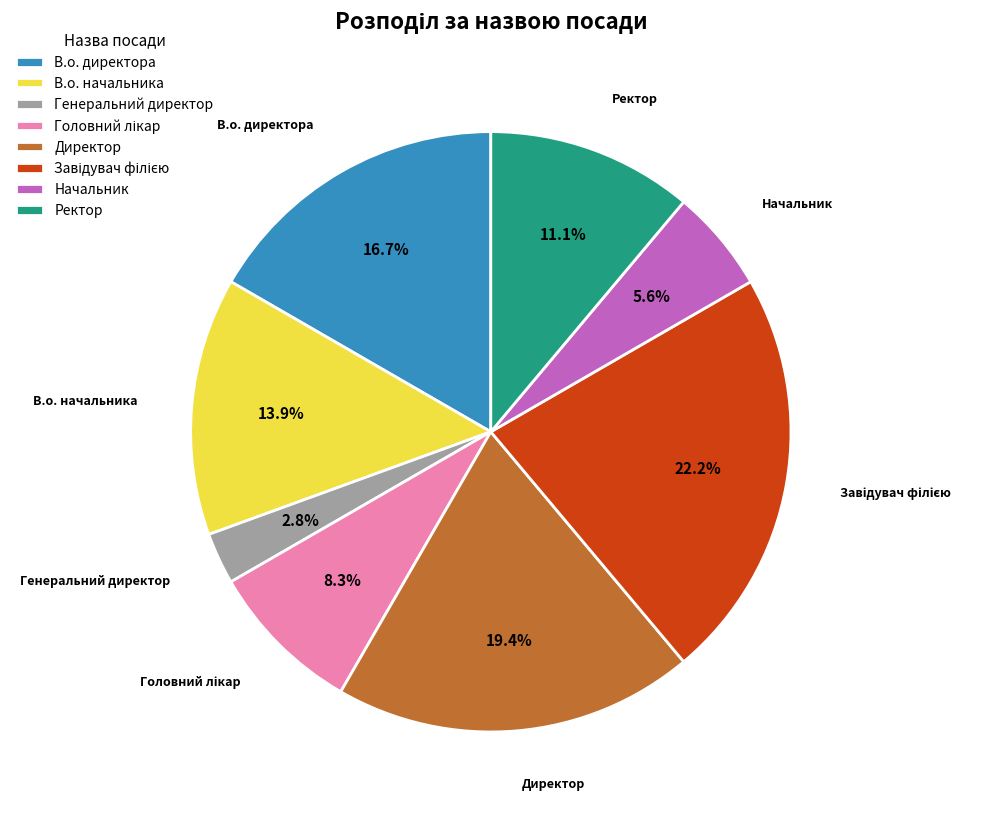

Is it true that Начальник is 6% of the pie?

True